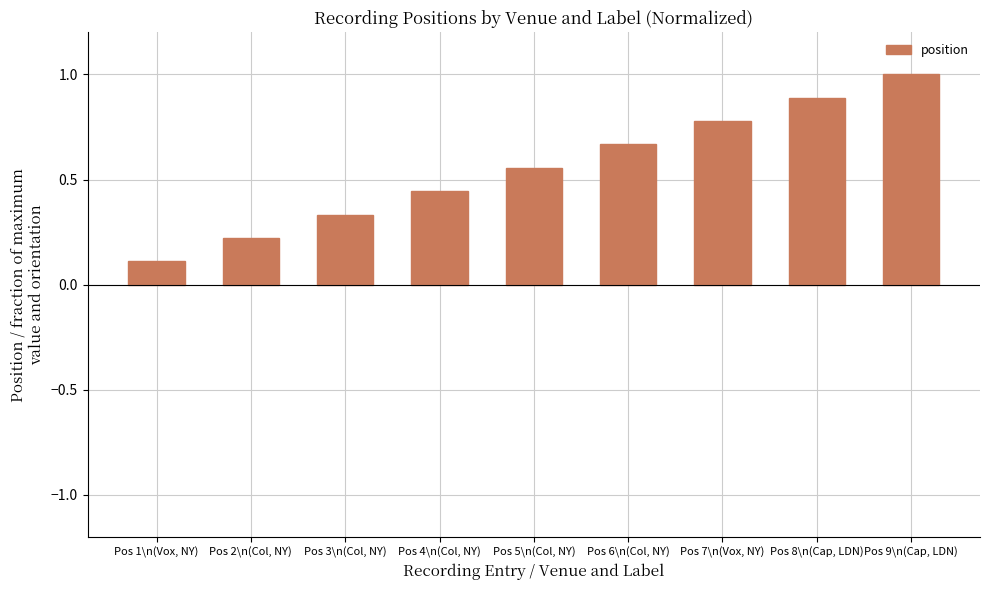

Are the bars grouped side by side (vs. stacked)?

No